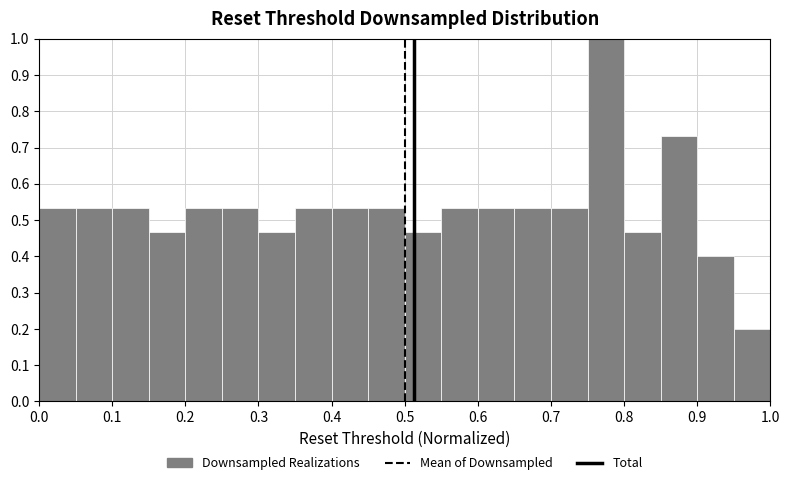

Which range on the x-axis has the tallest bar?

0.75 to 0.80